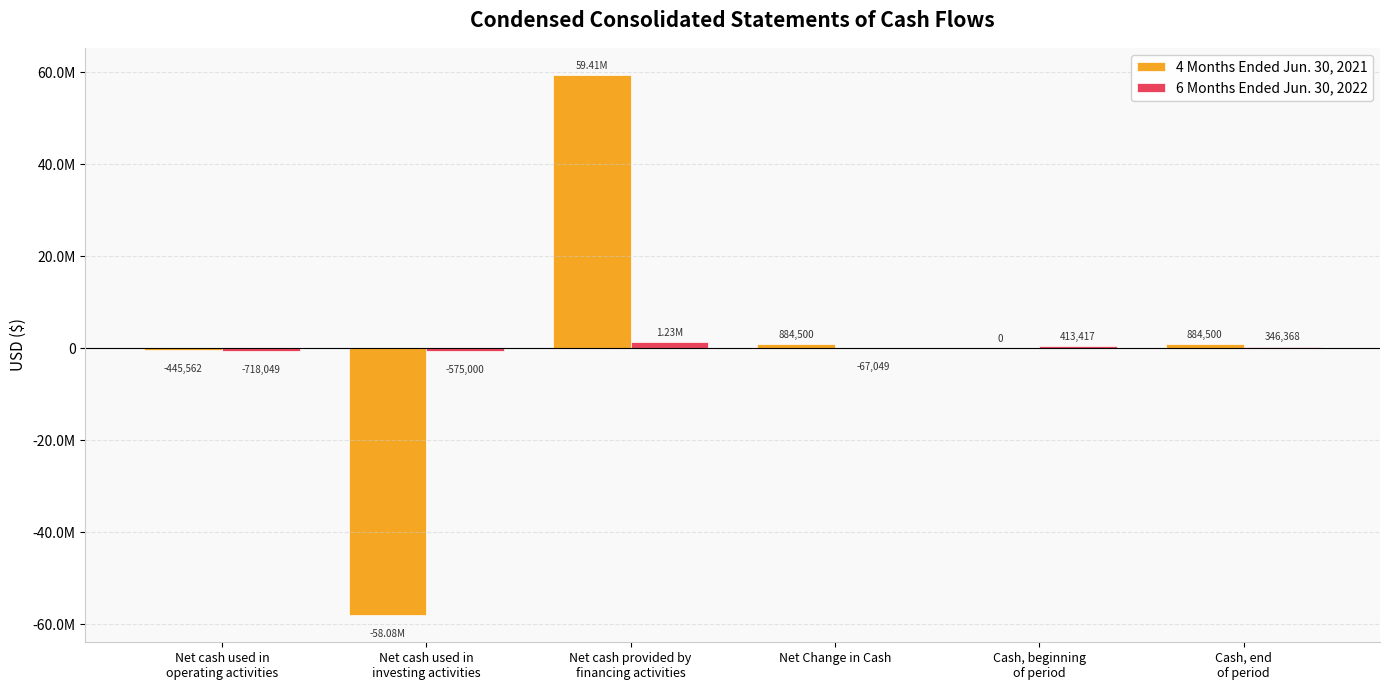

Rank the series at Cash, end
of period from lowest to highest value.

6 Months Ended Jun. 30, 2022, 4 Months Ended Jun. 30, 2021